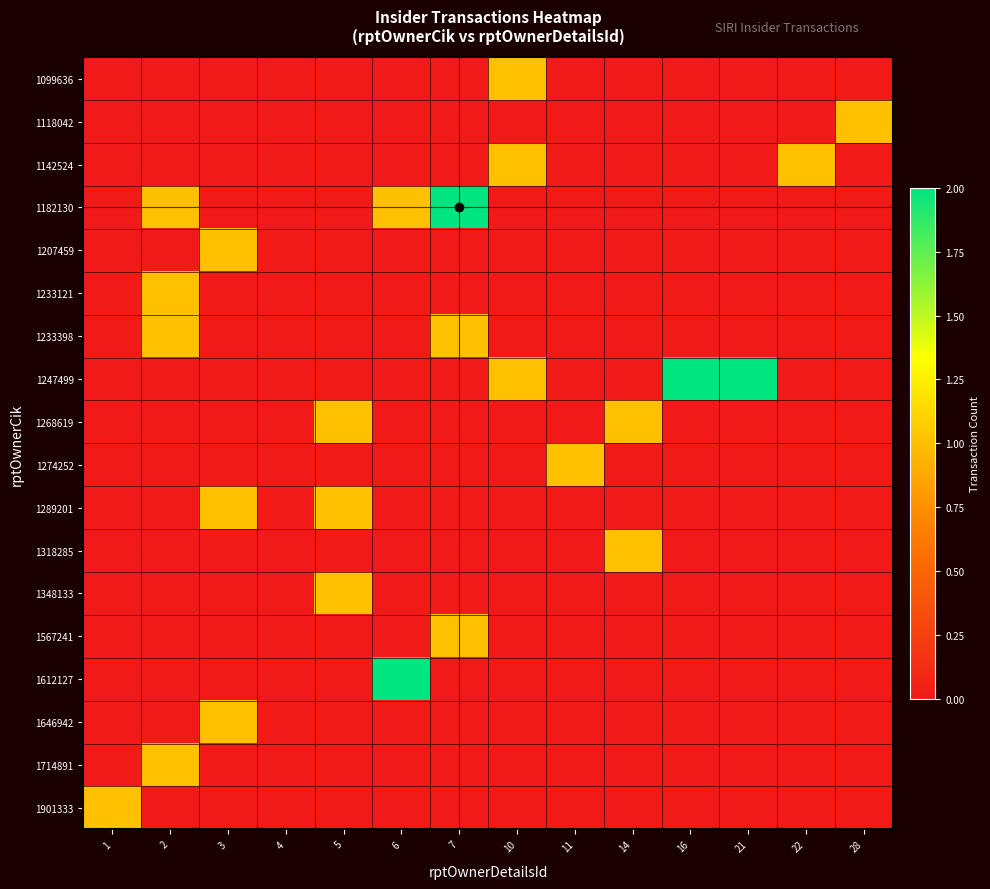

Rank the series by their maximum value, from lowest to highest.

1099636, 1118042, 1142524, 1207459, 1233121, 1233398, 1268619, 1274252, 1289201, 1318285, 1348133, 1567241, 1646942, 1714891, 1901333, 1182130, 1247499, 1612127